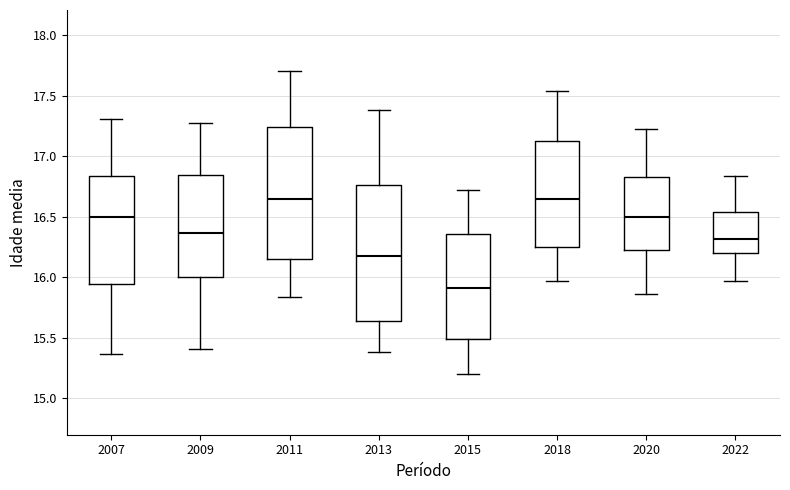

Where does the upper whisker of the box at x = 2013 end on the y-axis? The values are not printed on the chart, so give them approximately, as read against the axis.

17.40